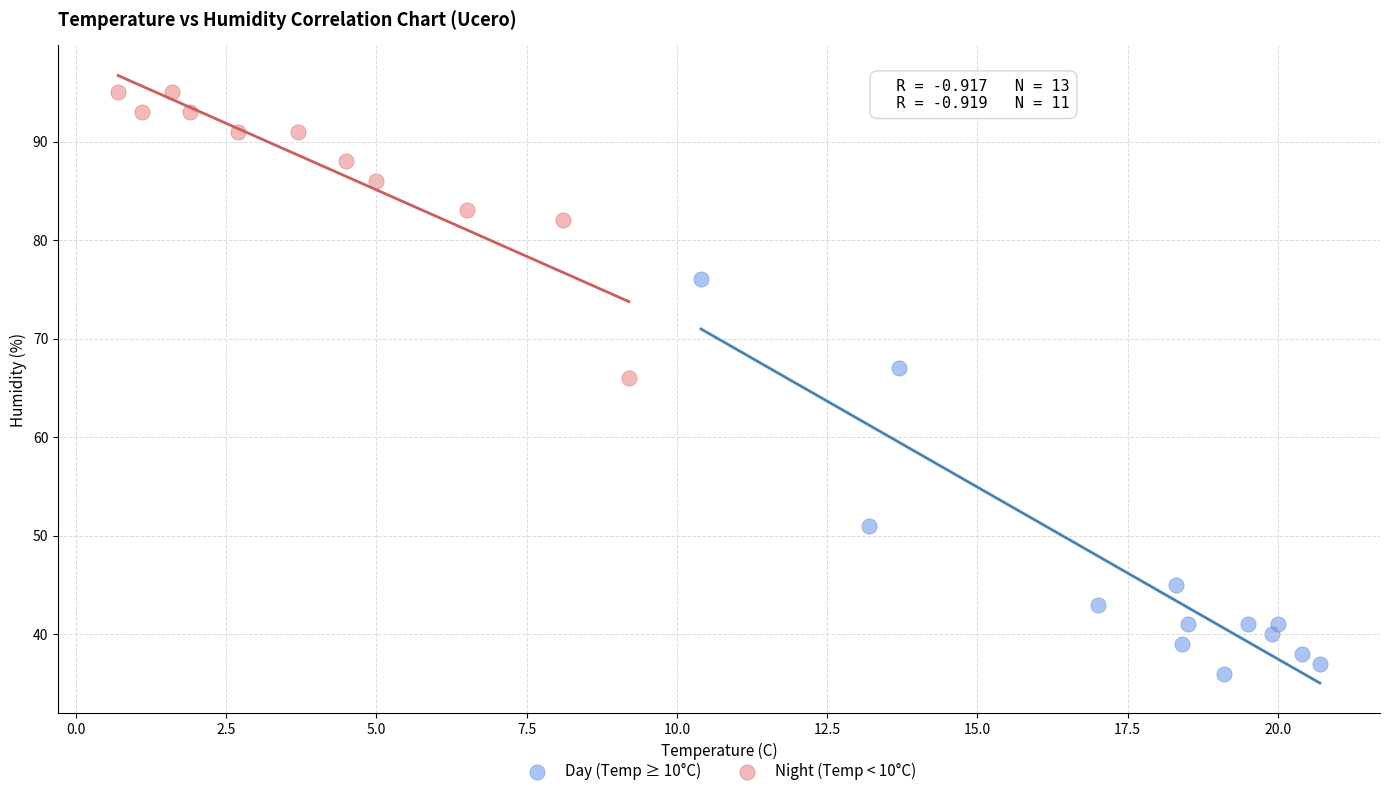

Which series reaches the minimum Y coordinate?

Day (Temp ≥ 10°C)